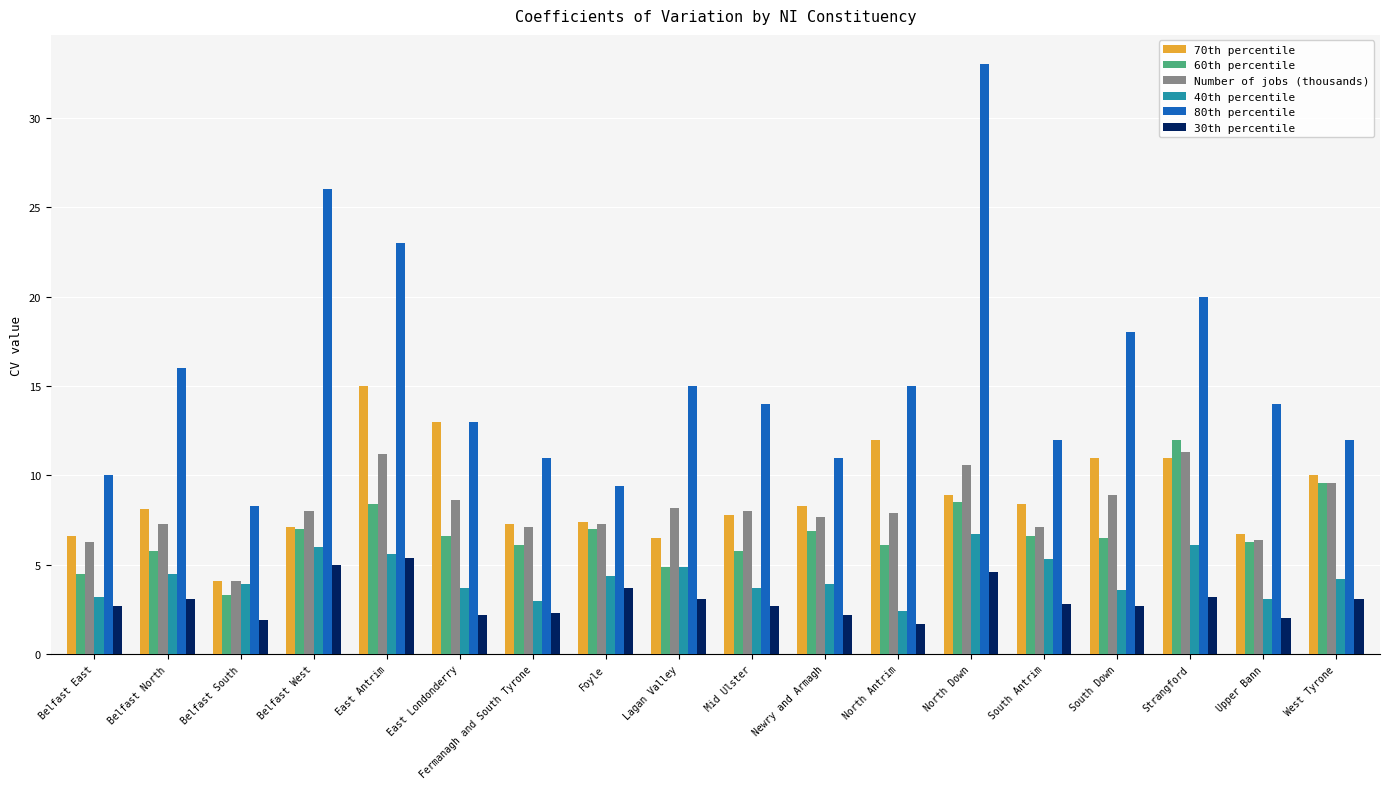

What is the minimum value for 60th percentile?

3.3